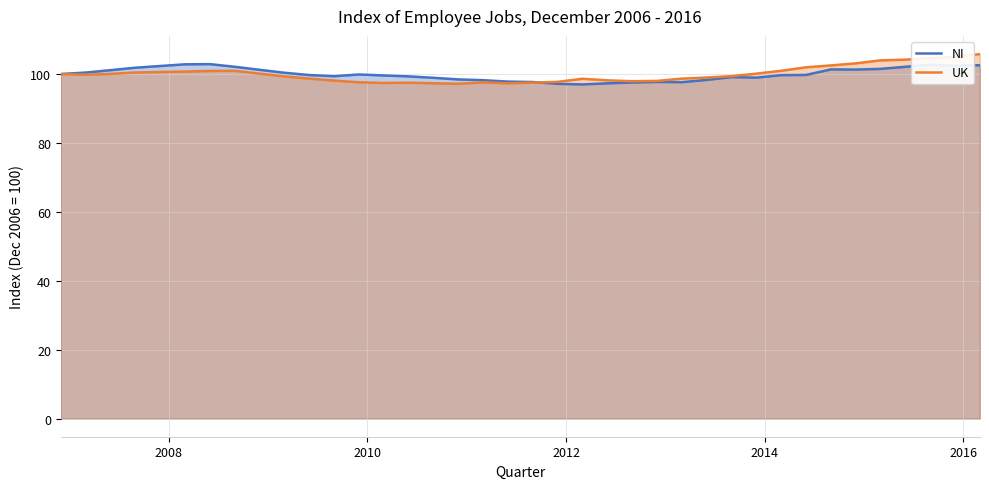

How many lines are shown in the chart?

2